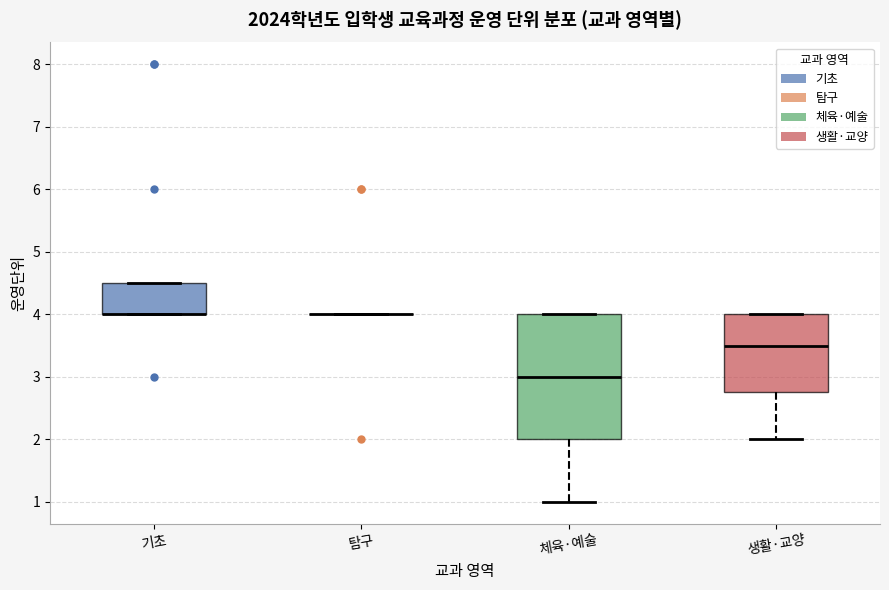

Reading left to right, transcribe this box plot: for each box, give where its median line is, the range the box spans, and where its two whiskers end, as read against the y-axis. The values are not printed on the chart, so give them approximately, as read against the axis.

기초: median 4.0 (drawn on the box's lower edge), box 4.0 to 4.5, whiskers 4.0 to 4.5
탐구: box collapsed to a line at 4.0, whiskers 4.0 to 4.0
체육·예술: median 3.0, box 2.0 to 4.0, whiskers 1.0 to 4.0
생활·교양: median 3.5, box 2.8 to 4.0, whiskers 2.0 to 4.0